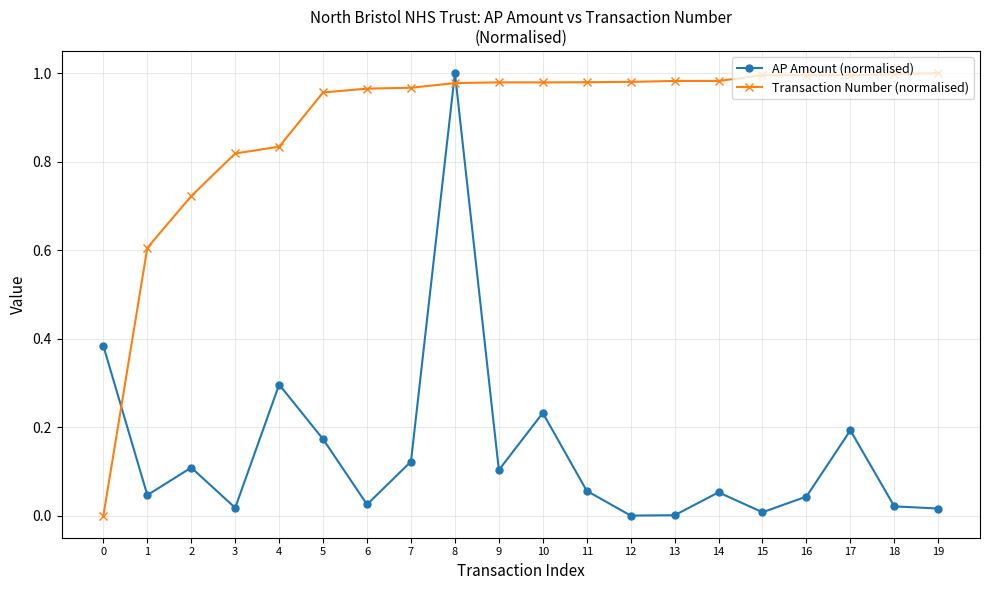

At 0, list the series in order from largest to smallest.

AP Amount (normalised), Transaction Number (normalised)